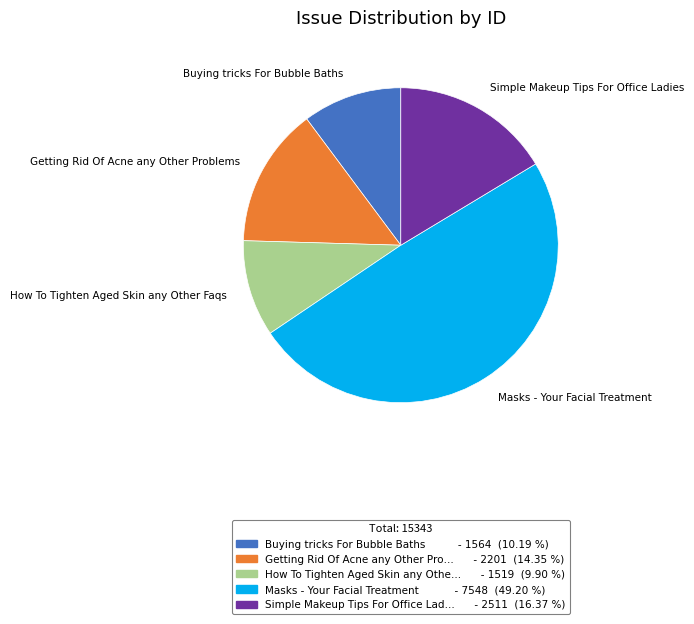

Is there any slice that represents more than half of the pie?

No